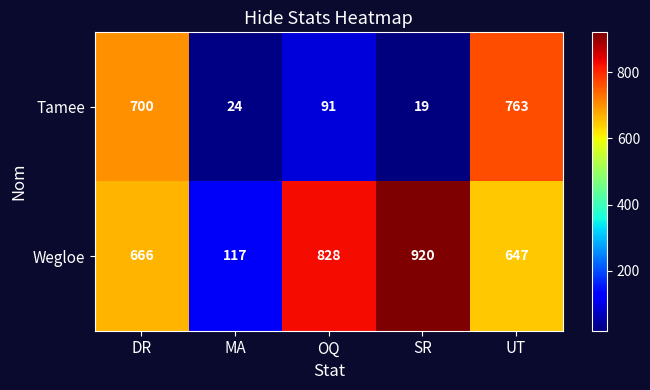

How many data points does each series have?

5